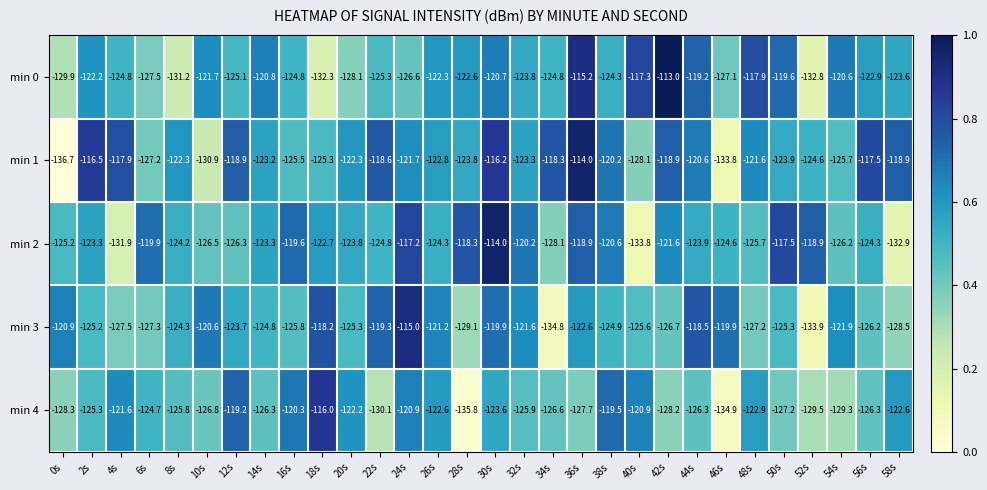

At which label does min 1 reach its peak?

36s